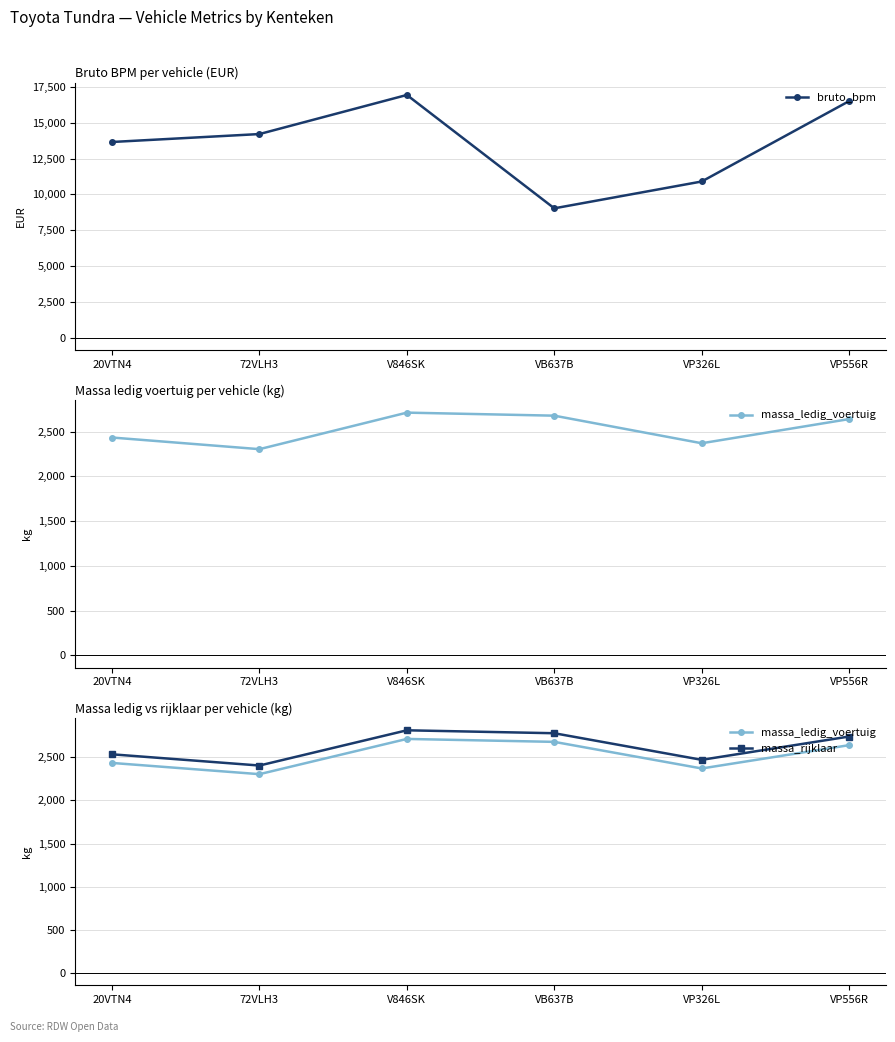

Reading left to right, transcribe all the data shown in this chart.

bruto_bpm: 20VTN4=13655	72VLH3=14208	V846SK=16934	VB637B=9029	VP326L=10900	VP556R=16507
massa_ledig_voertuig: 20VTN4=2434	72VLH3=2304	V846SK=2712	VB637B=2678	VP326L=2370	VP556R=2640
massa_rijklaar: 20VTN4=2534	72VLH3=2404	V846SK=2812	VB637B=2778	VP326L=2470	VP556R=2740